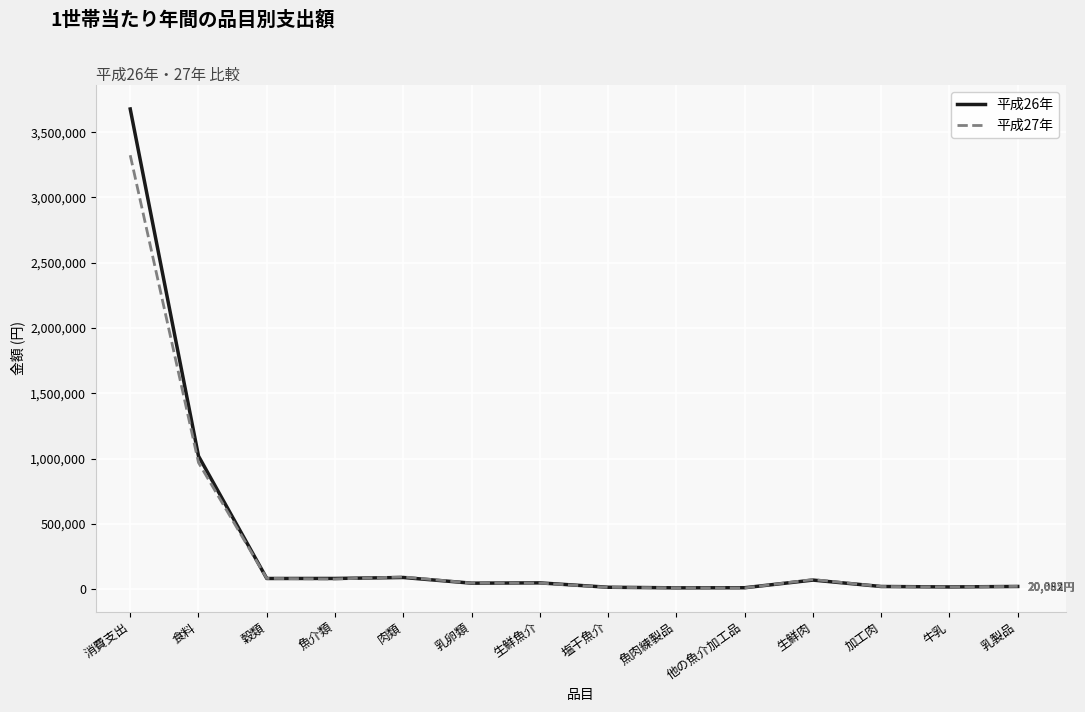

What is the highest value of the 平成27年 series?

3323430